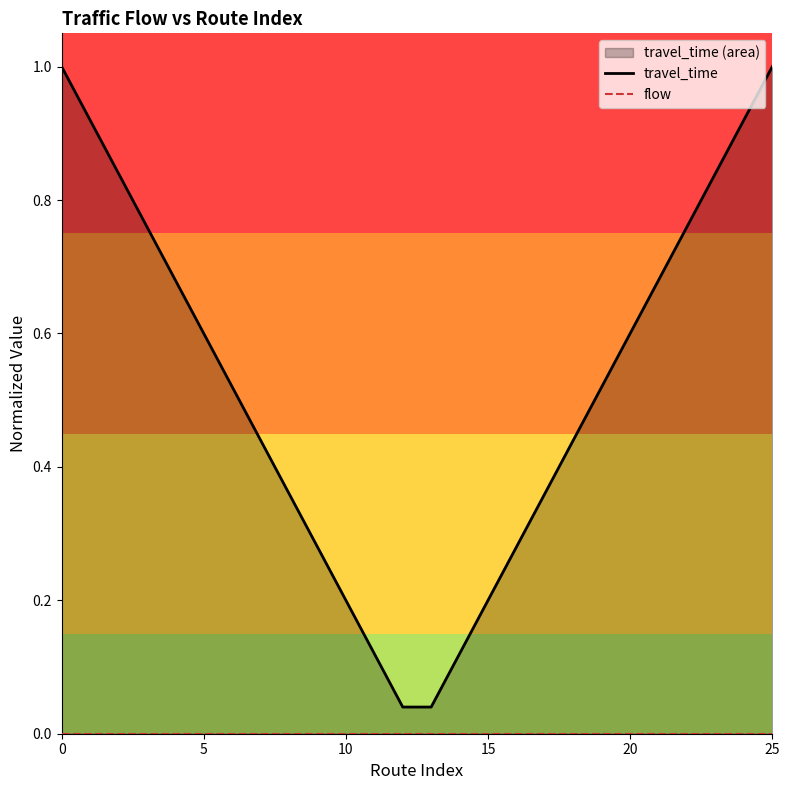

Which series changed the most between 15 and 17?

travel_time